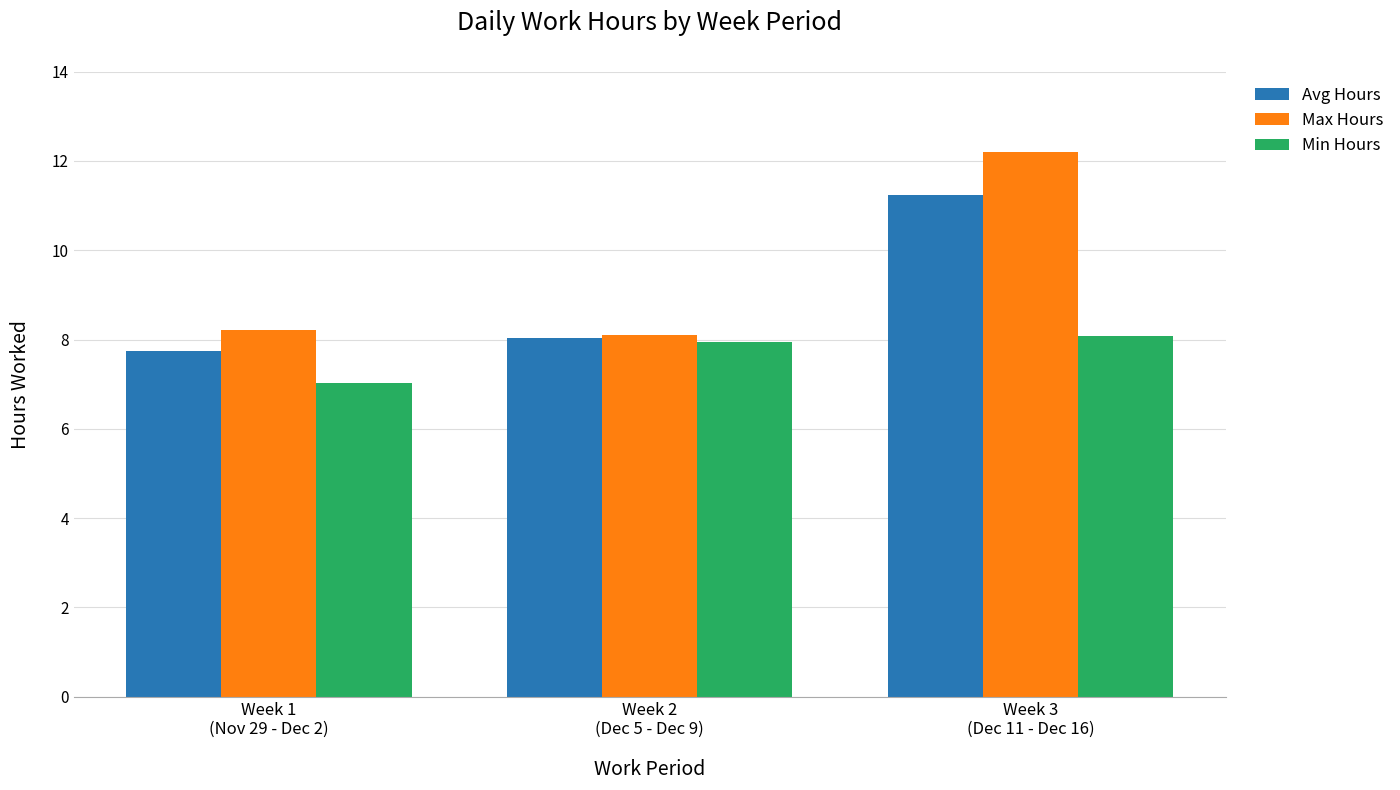

Rank the series at Week 3
(Dec 11 - Dec 16) from highest to lowest value.

Max Hours, Avg Hours, Min Hours